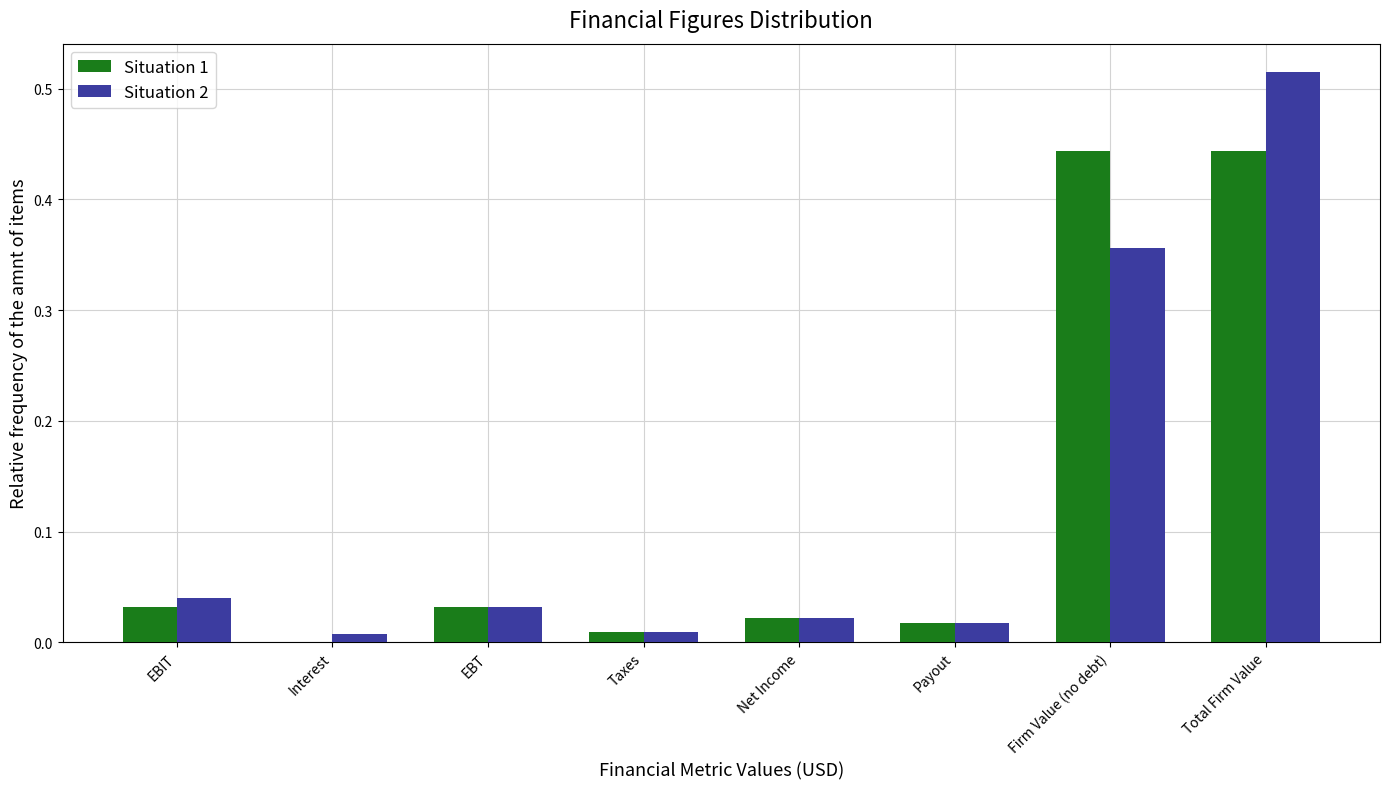

What is the sum of all Situation 1 values?

1.0